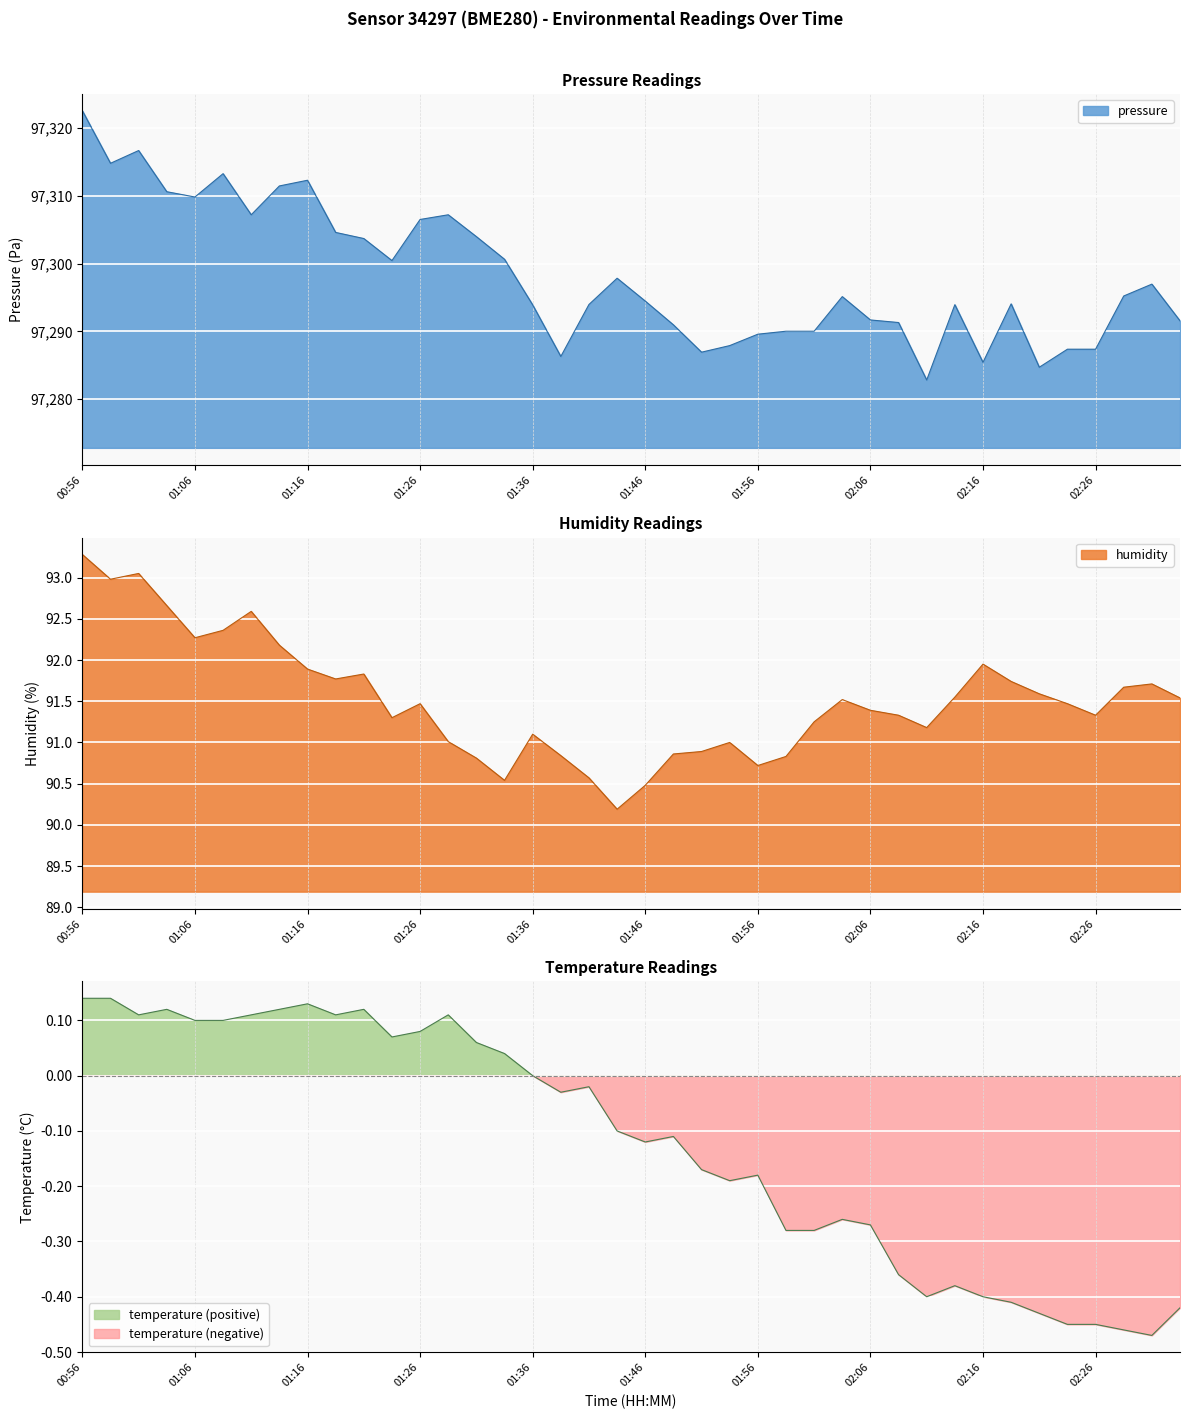

Which category has the highest value in the pressure series?

00:56